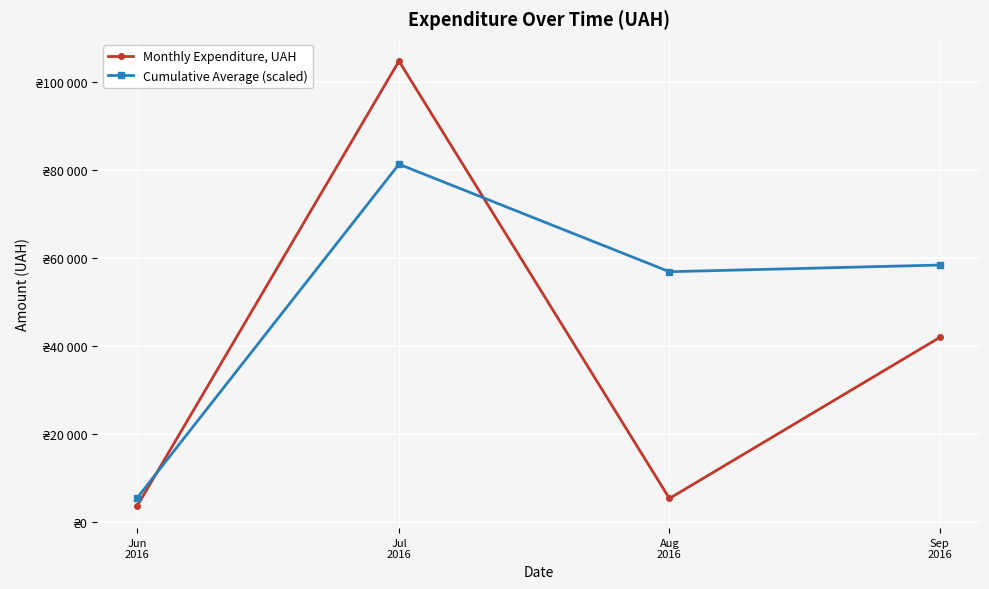

Rank the categories by Cumulative Average (scaled) value from highest to lowest.

Jul
2016, Sep
2016, Aug
2016, Jun
2016